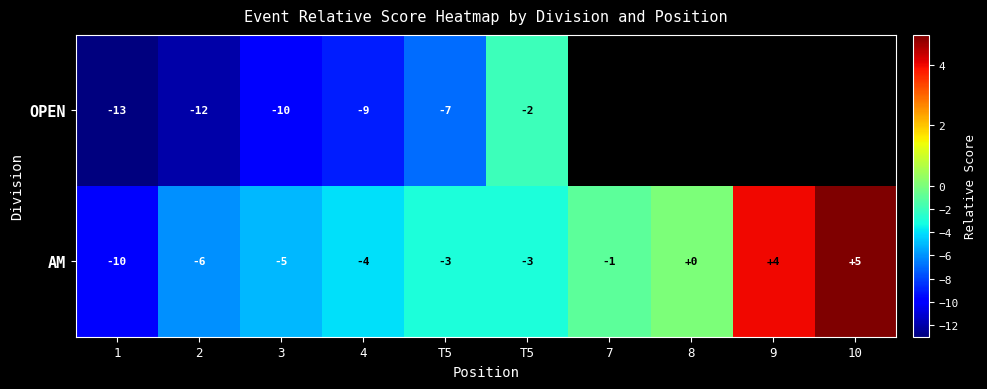

At which label does AM reach its peak?

10